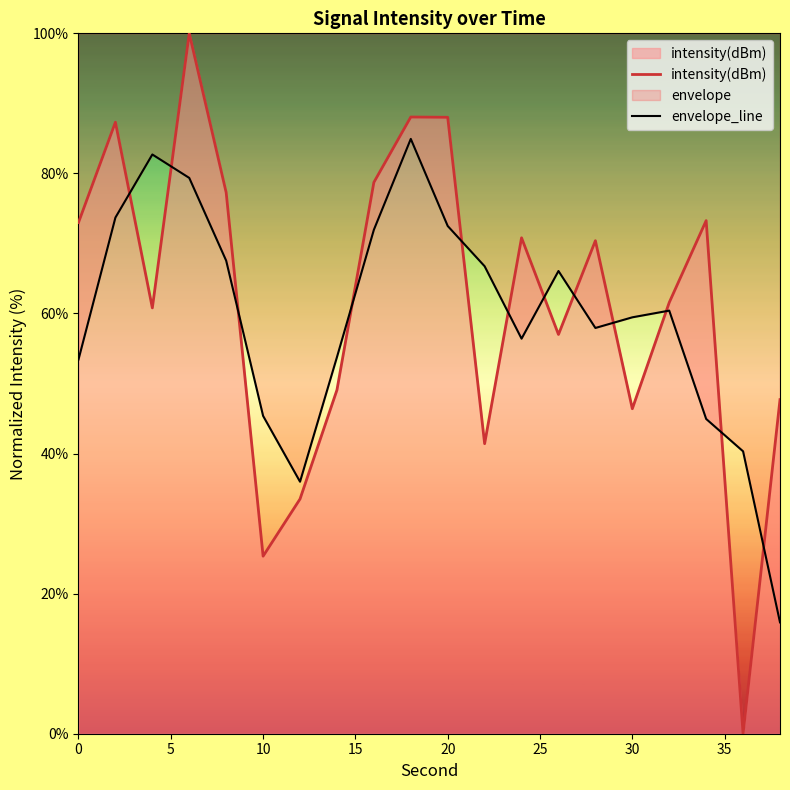

Which series has the largest range (max minus min)?

intensity(dBm)